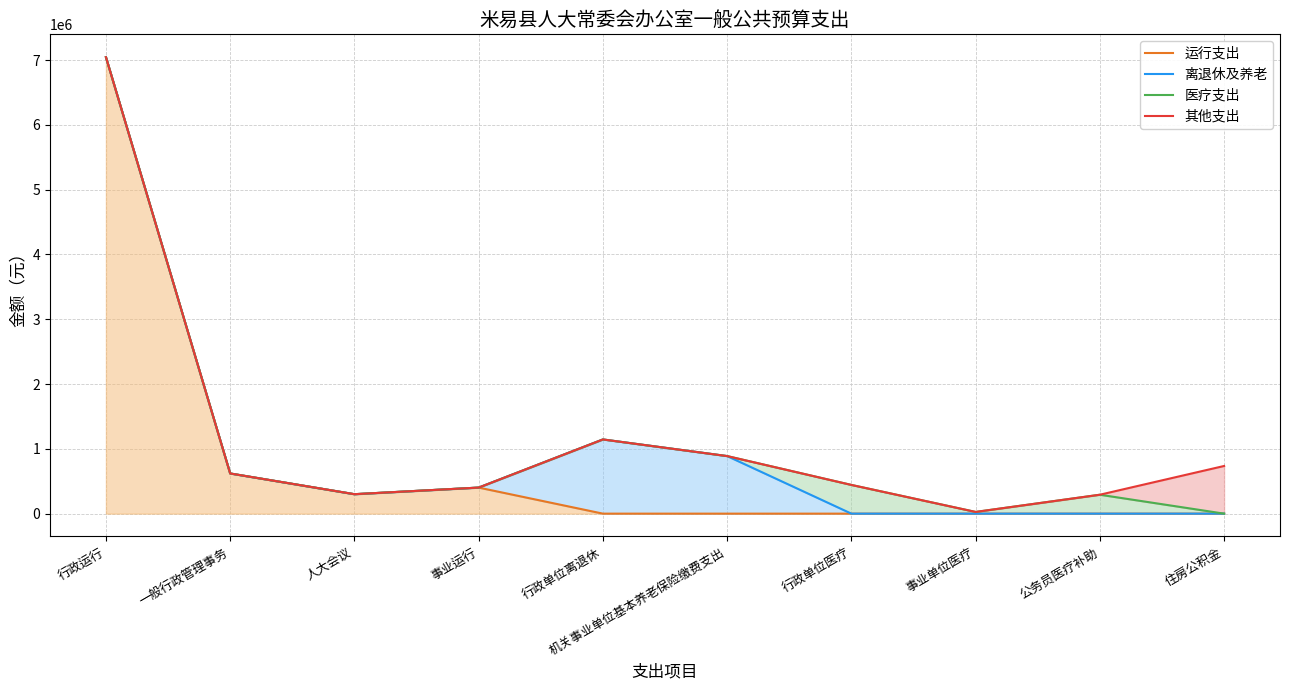

What are all the series names shown in the legend?

运行支出, 离退休及养老, 医疗支出, 其他支出